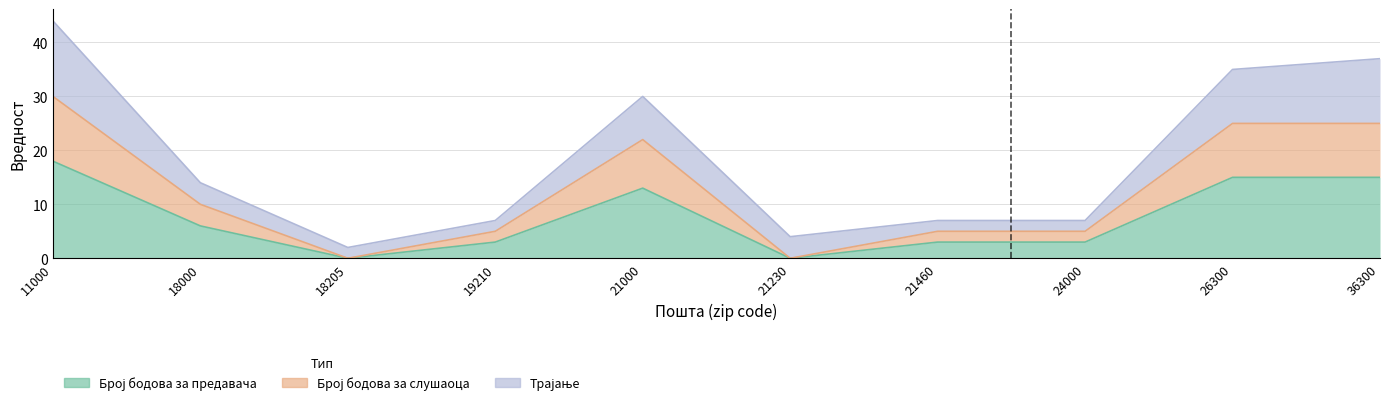

Is the value of Број бодова за слушаоца at 26300 greater than the value of Број бодова за предавача at 18205?

Yes